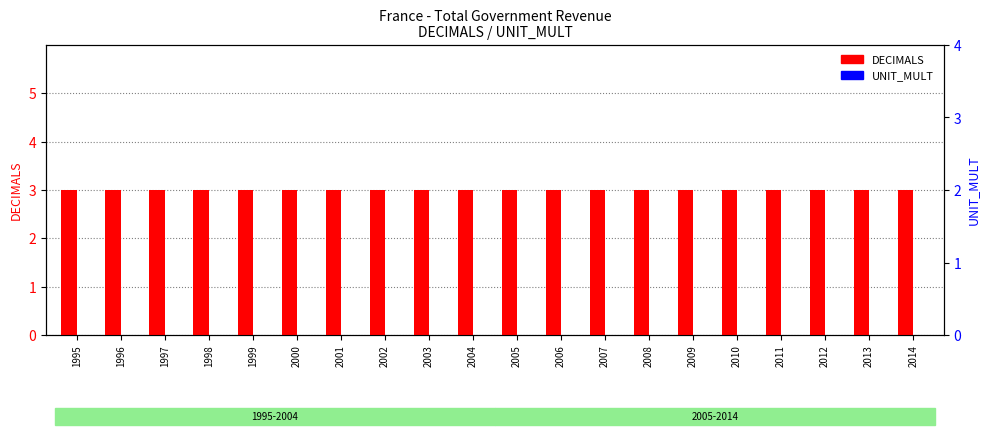

Count the number of categories in the chart.

20